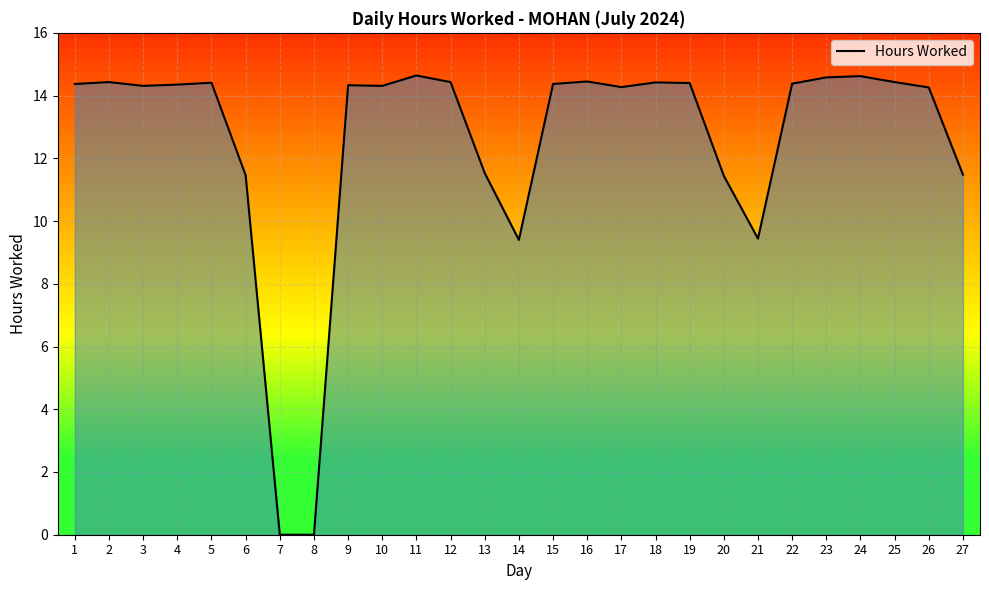

How many lines are shown in the chart?

1